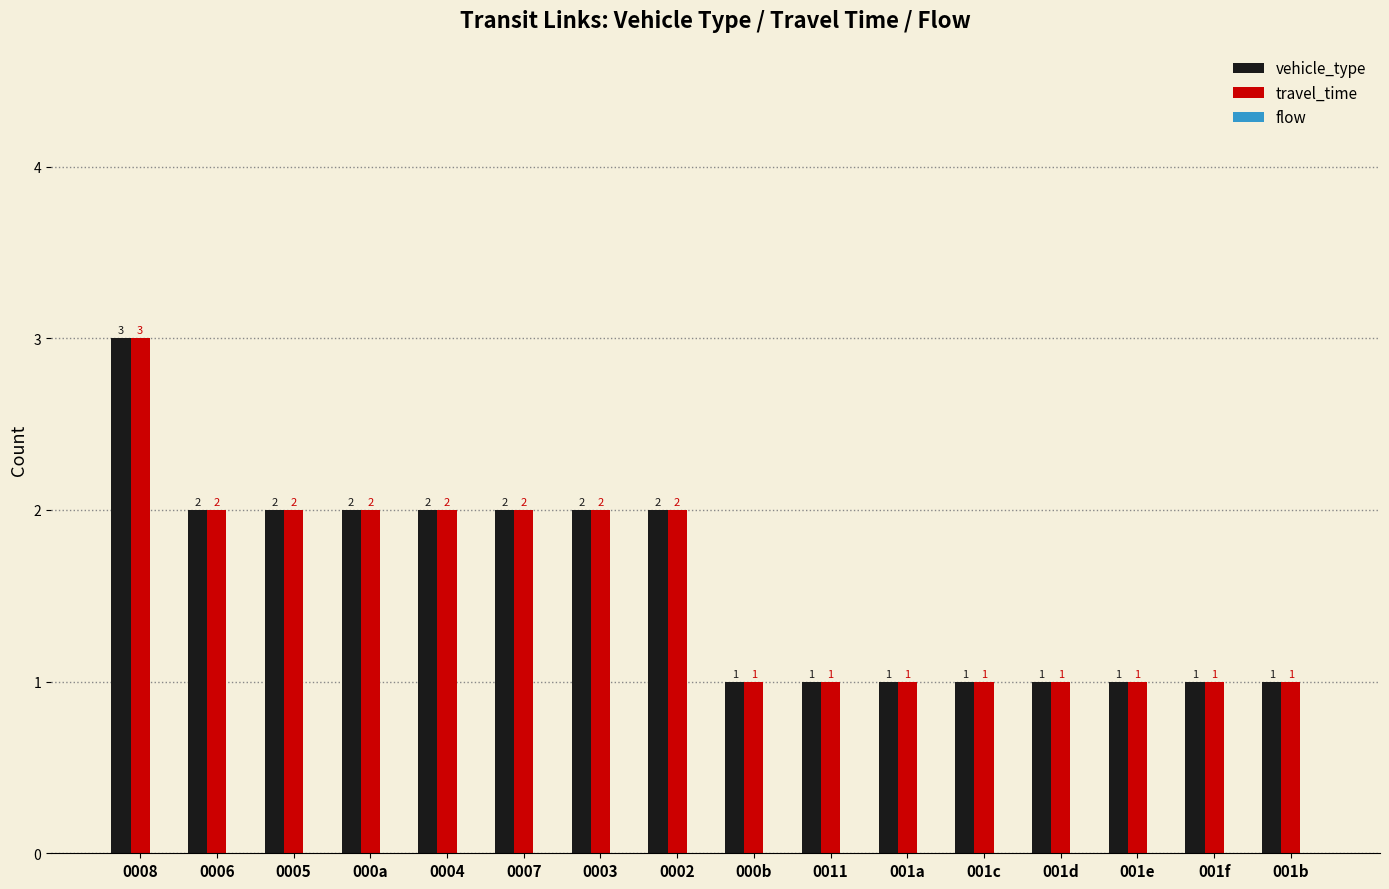

Is the value of travel_time at 0004 greater than the value of vehicle_type at 000b?

Yes